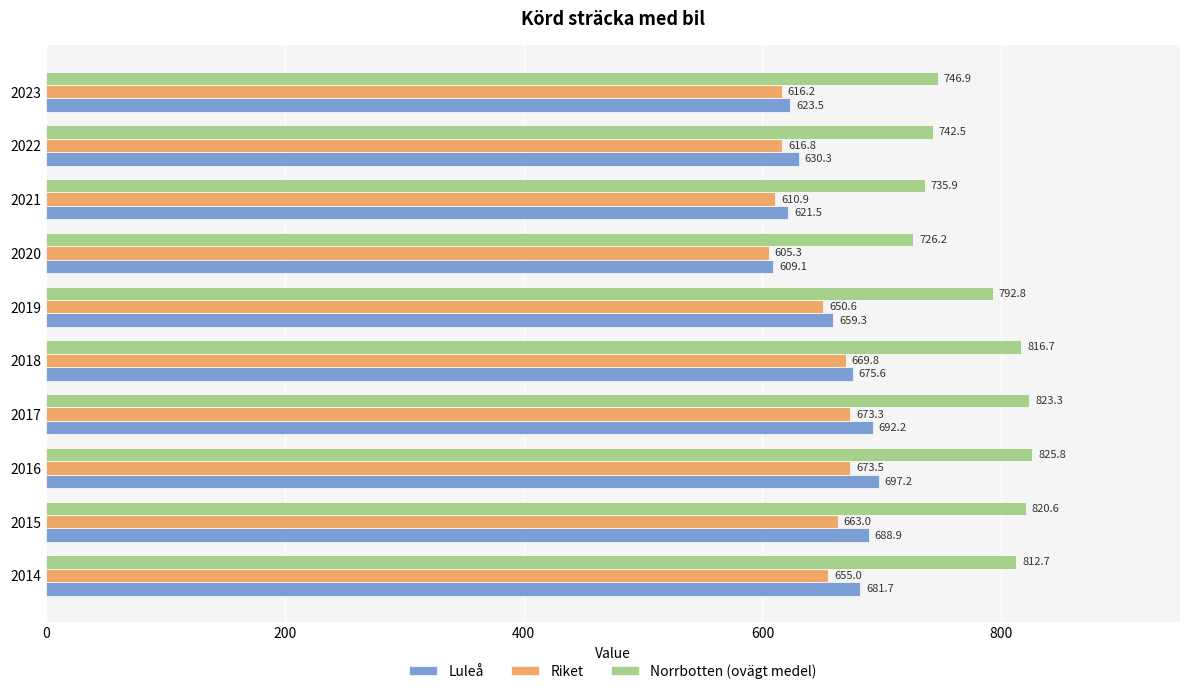

How many values in the Norrbotten (ovägt medel) series exceed 812?

5